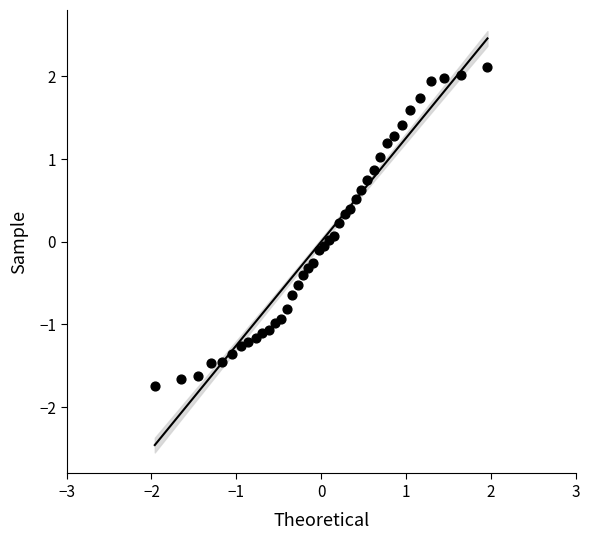

What is the range of X values (max minus min)?

3.9